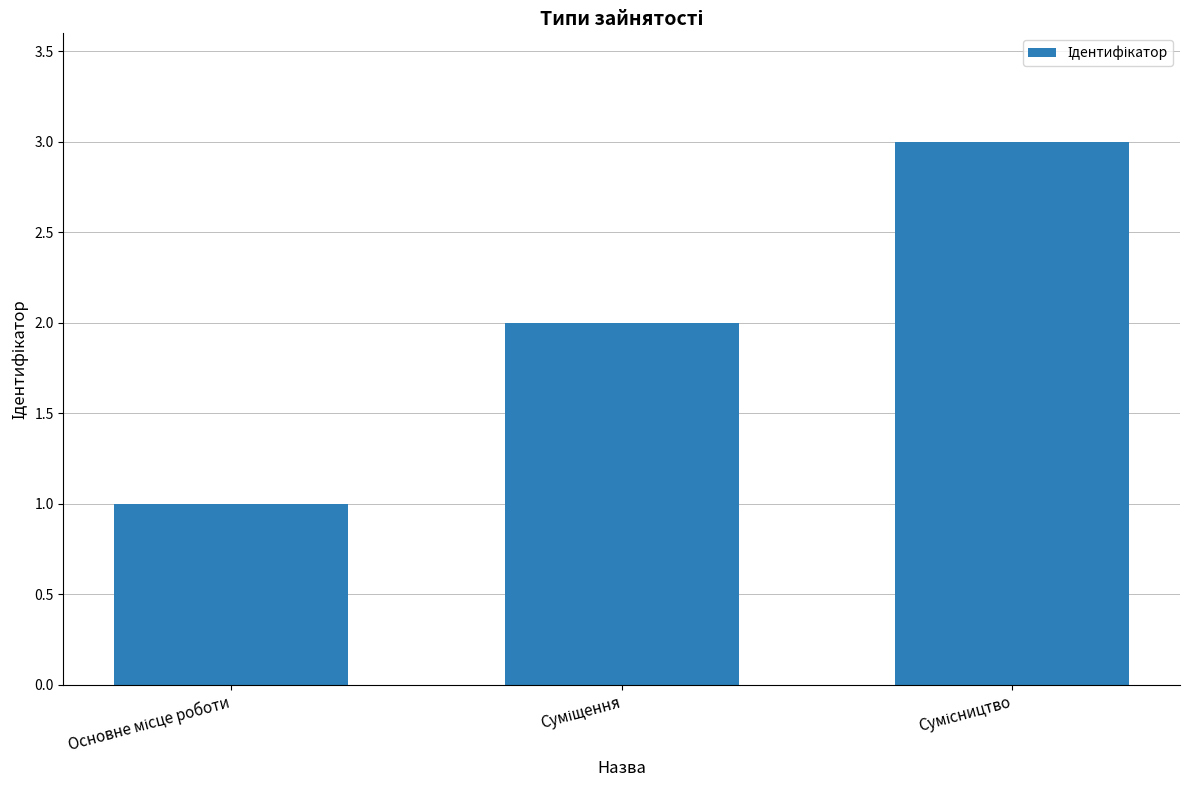

What is the greatest value displayed?

3